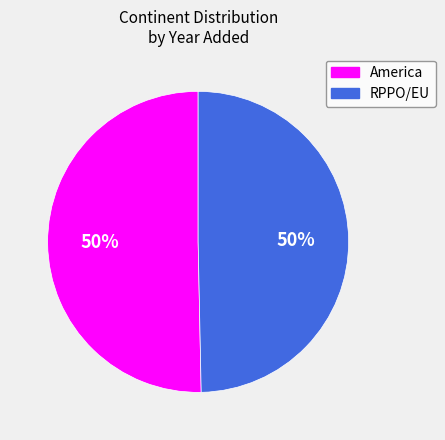

To the nearest percent, what is the combined percentage of America and RPPO/EU?

100%